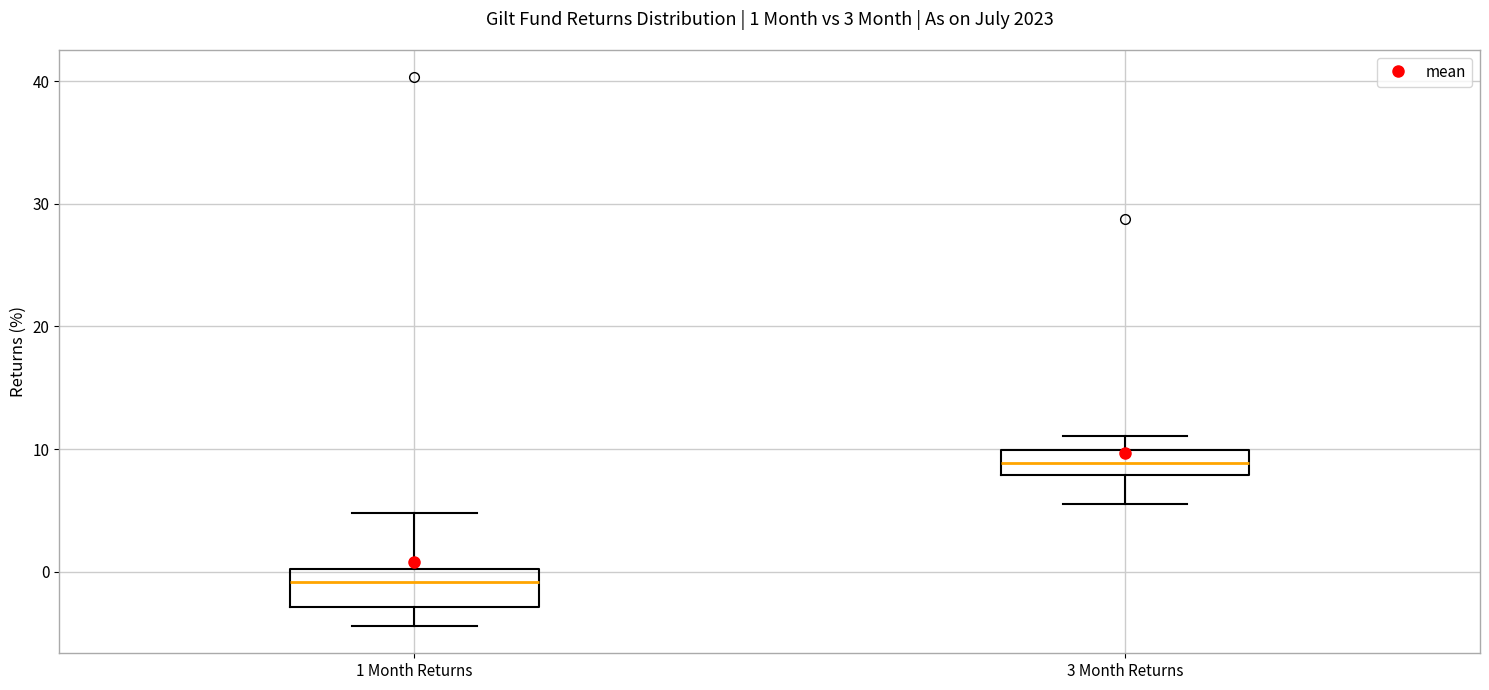

Which box has the lowest median line?

1 Month Returns